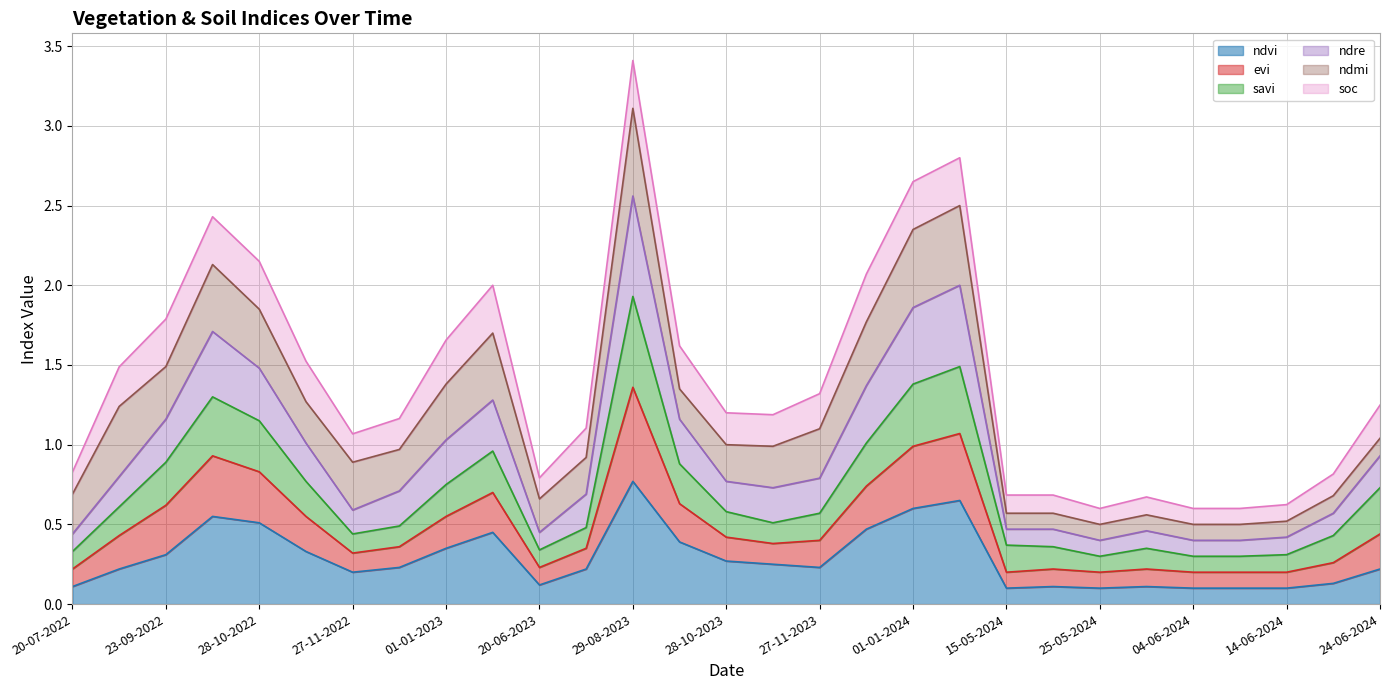

What is the label of the 6th point from the right?

30-05-2024